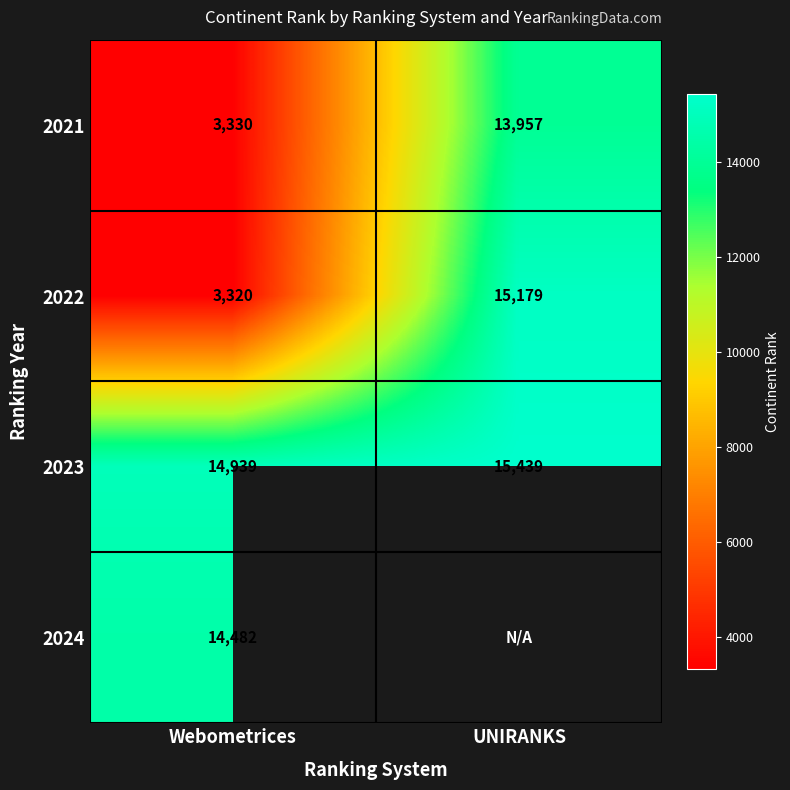

True or false: 2022 has a value of 4708 at Webometrices.

False